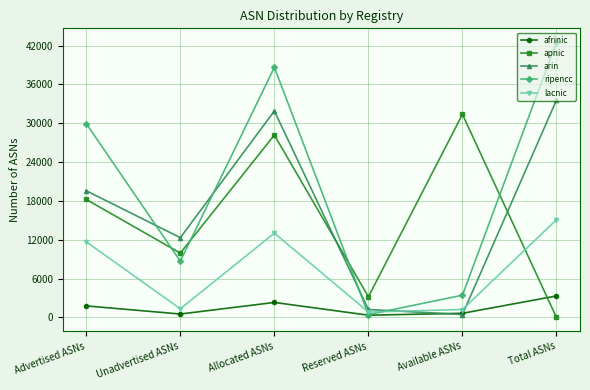

The apnic series shows 9948 at Unadvertised ASNs. True or false?

True